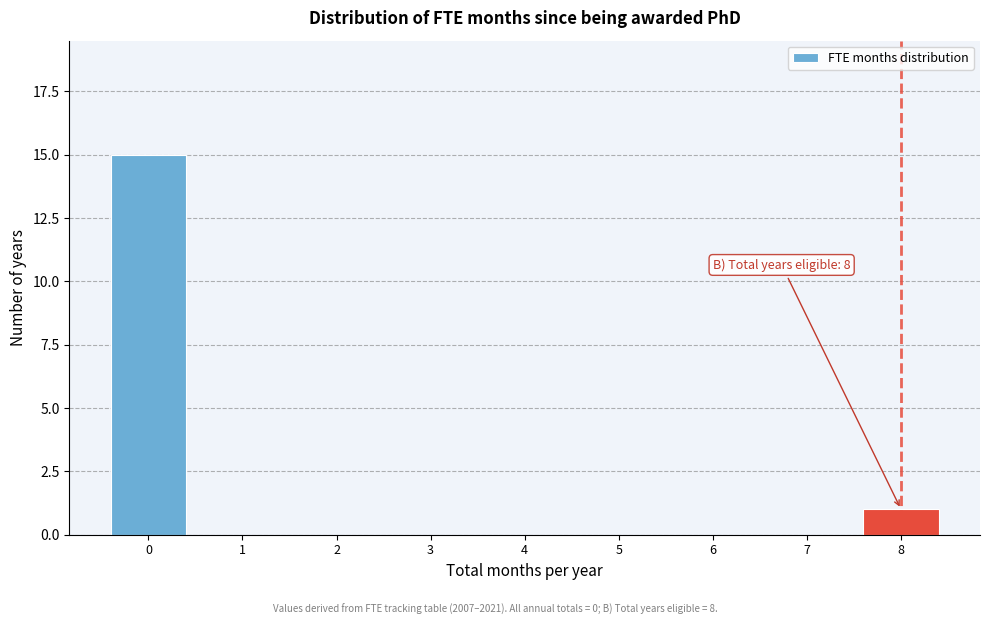

Which range on the x-axis has the tallest bar?

-0.5 to 0.5